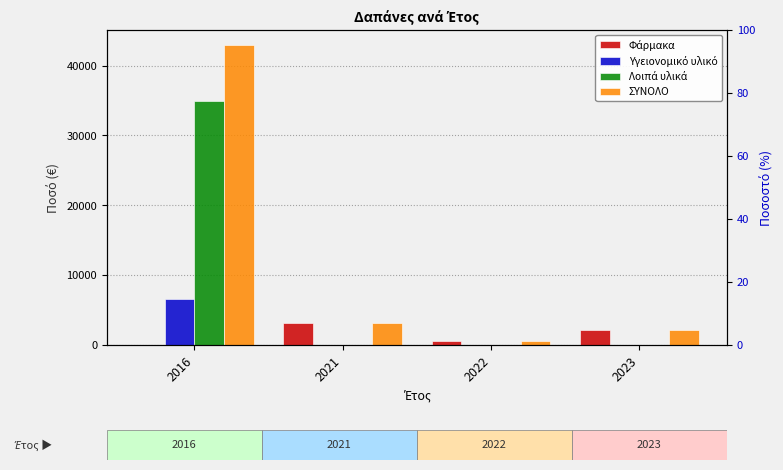

Which series has the largest total across all categories?

ΣΥΝΟΛΟ